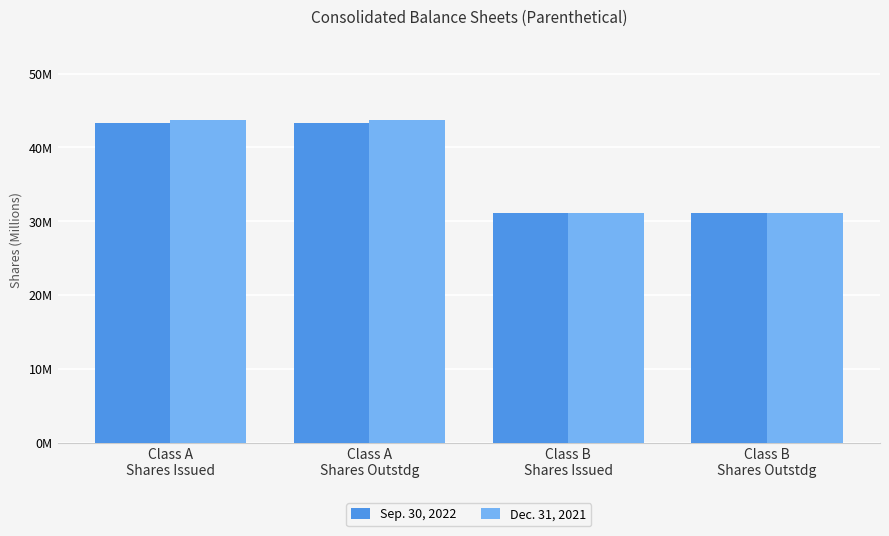

Reading left to right, transcribe all the data shown in this chart.

Sep. 30, 2022: Class A
Shares Issued=43.3	Class A
Shares Outstdg=43.3	Class B
Shares Issued=31.1	Class B
Shares Outstdg=31.1
Dec. 31, 2021: Class A
Shares Issued=43.7	Class A
Shares Outstdg=43.7	Class B
Shares Issued=31.1	Class B
Shares Outstdg=31.1